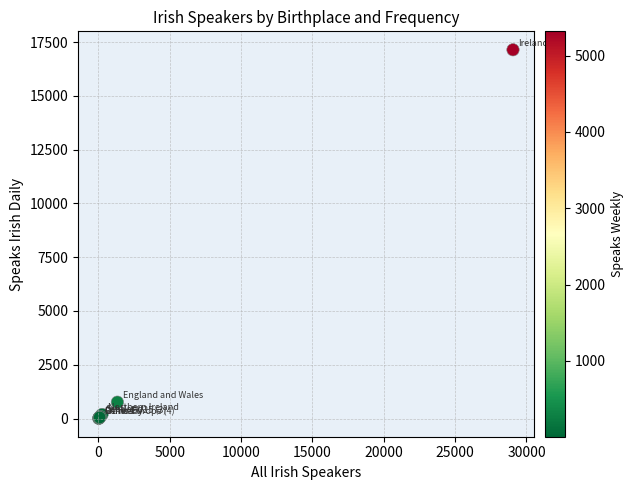

What Y value in the scatter plot is closest to 8577?

761